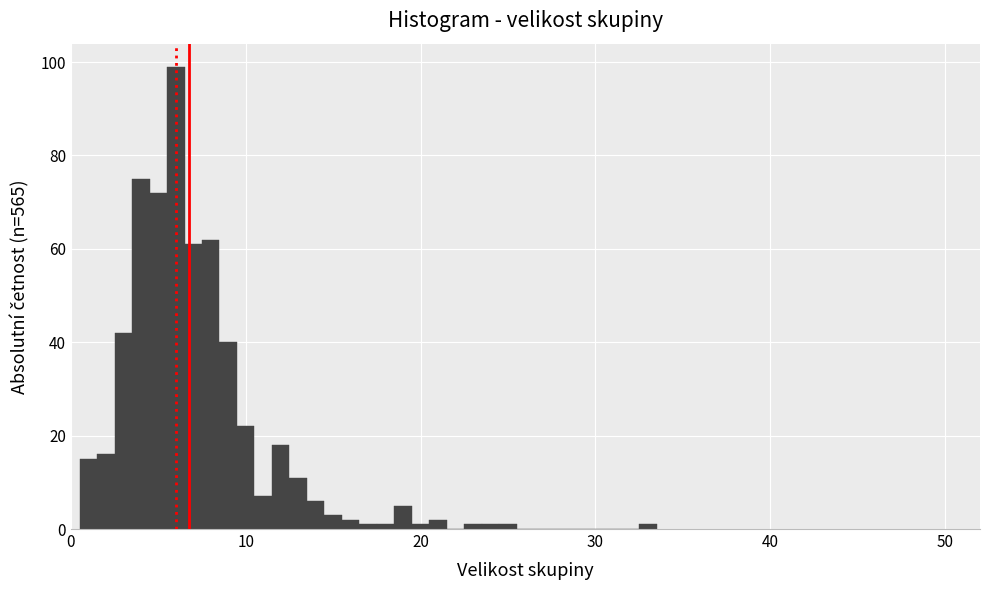

Read against the x-axis, roughly where is the centre of the tallest bar?

6